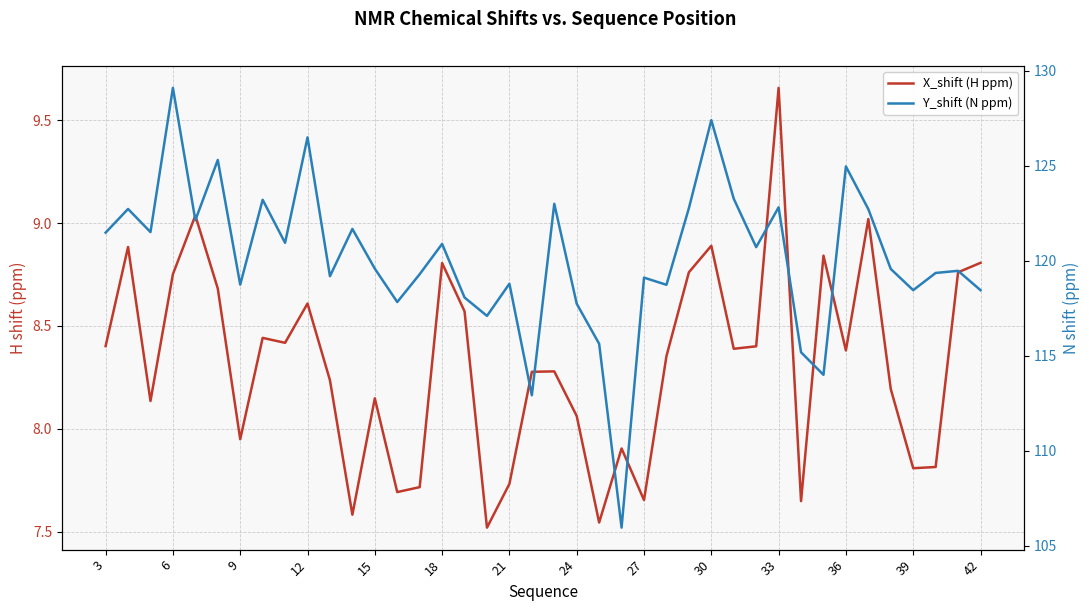

Does the chart display data point markers on the line(s)?

No